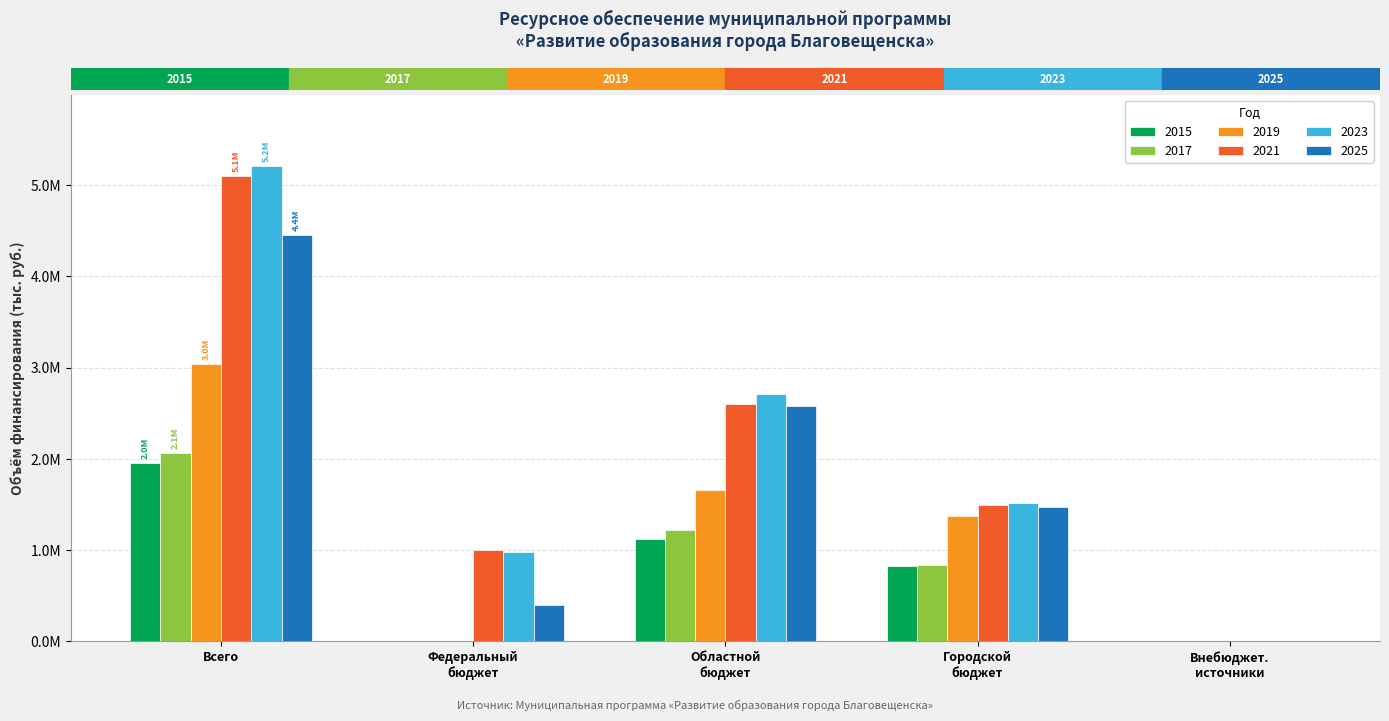

What is the label of the 1st bar from the left?

Всего